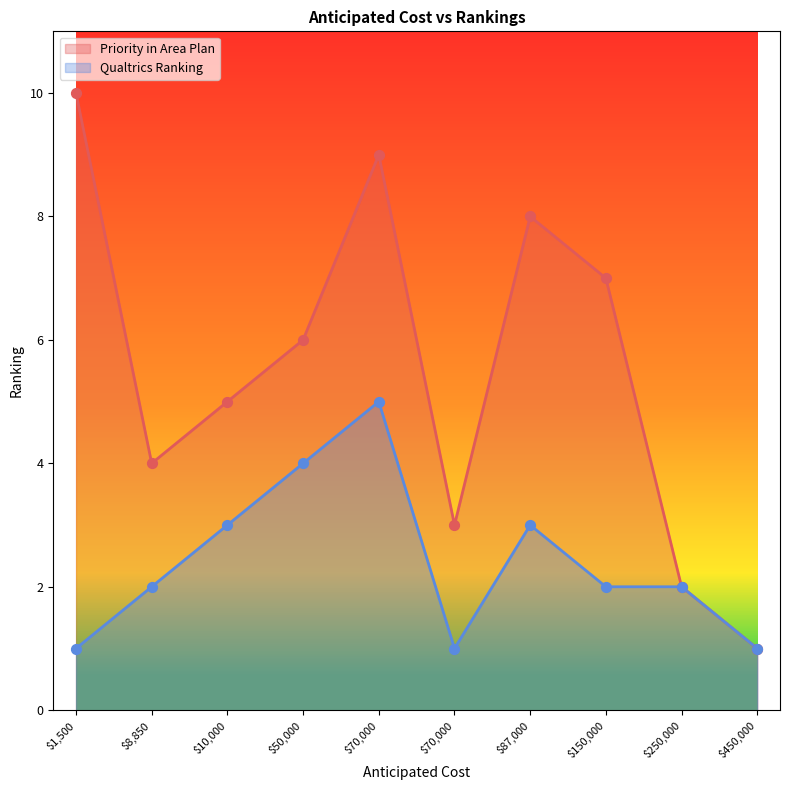

Which series has the largest total across all categories?

Priority in Area Plan